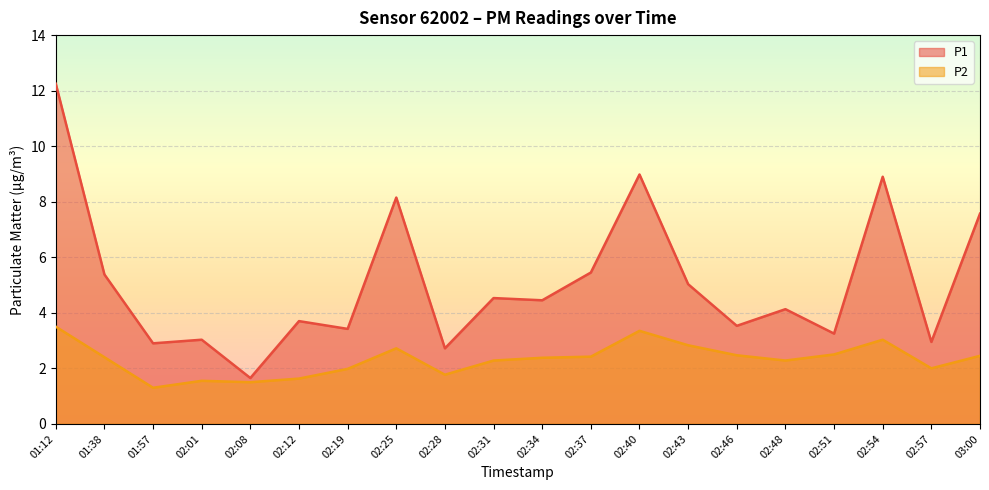

Where is the first local minimum for P1?

01:57